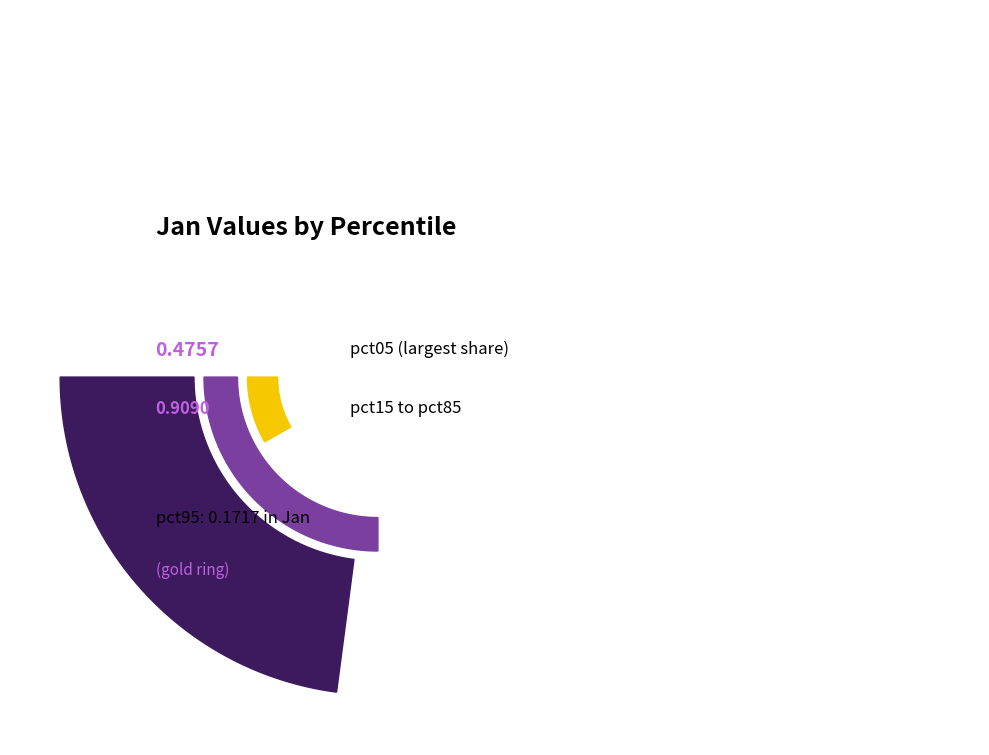

What percentage is NOT represented by pct05?

69.4%